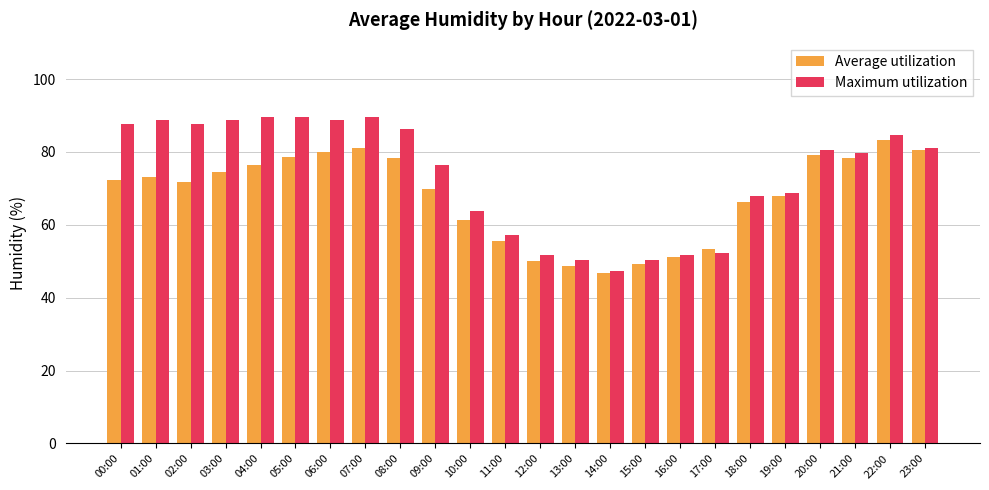

True or false: Average utilization has a value of 108.3 at 18:00.

False